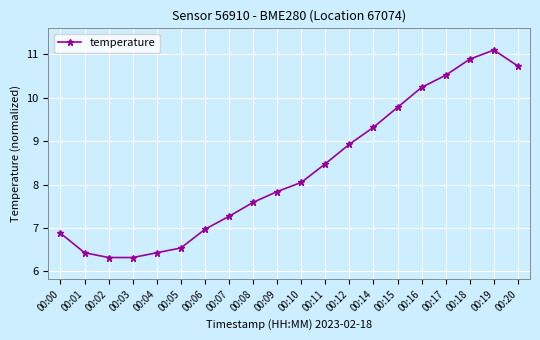

How many points are higher than both their immediate neighbors (excluding endpoints)?

1